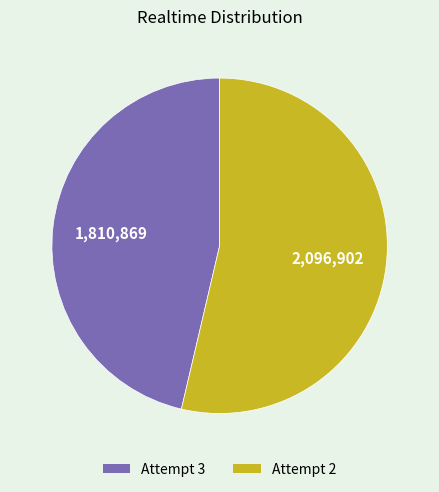

Count the number of slices in the pie.

2